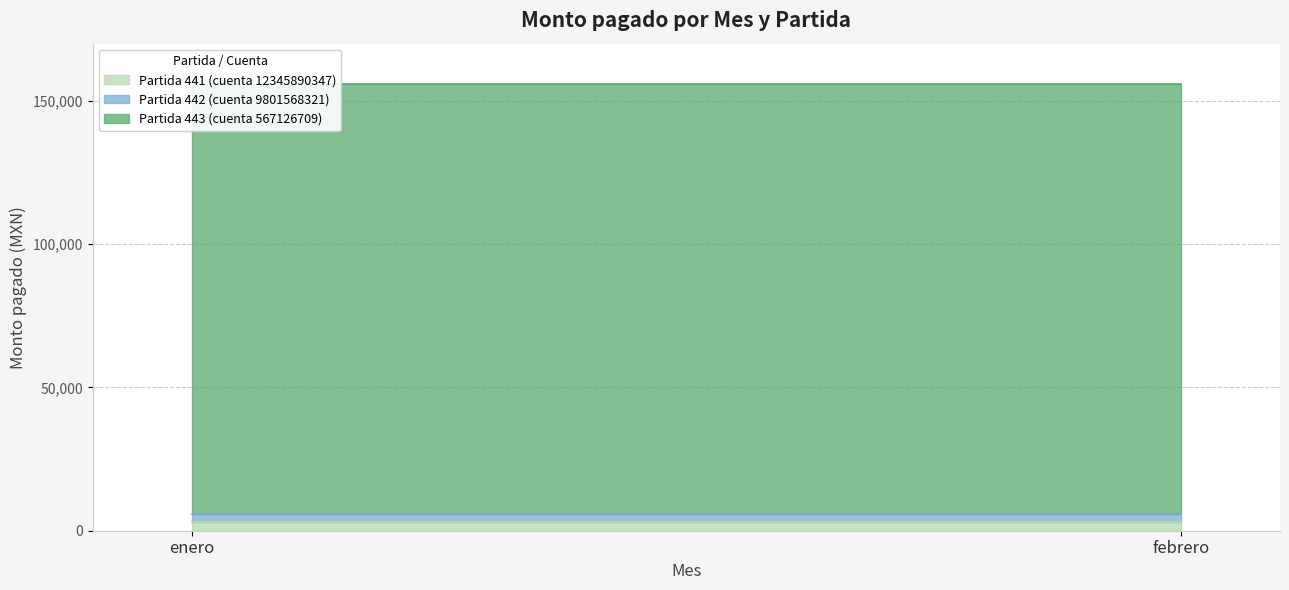

What are all the series names shown in the legend?

Partida 441 (cuenta 12345890347), Partida 442 (cuenta 9801568321), Partida 443 (cuenta 567126709)